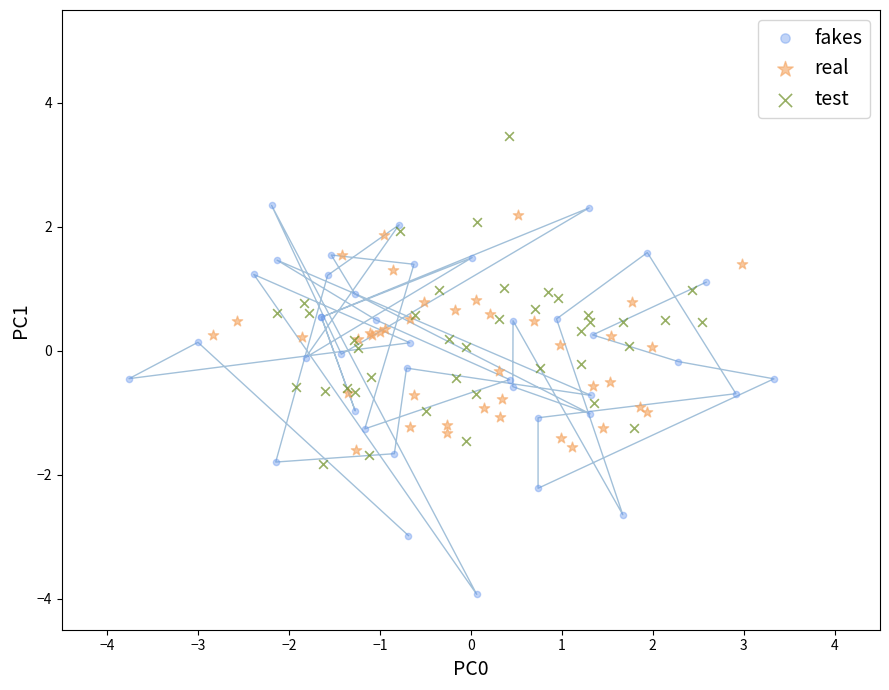

Which series contains the highest Y value?

test